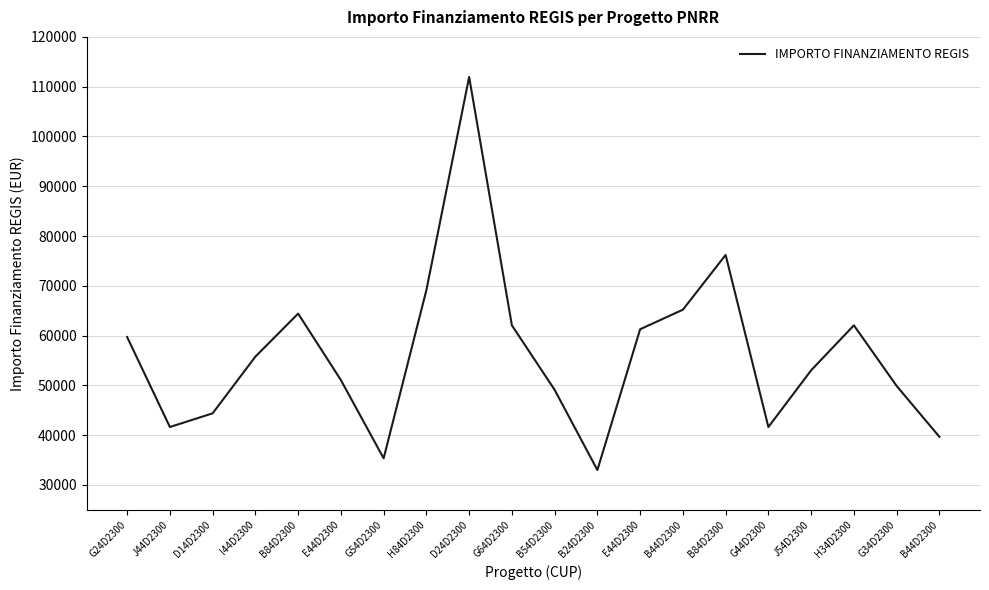

How many lines are shown in the chart?

1